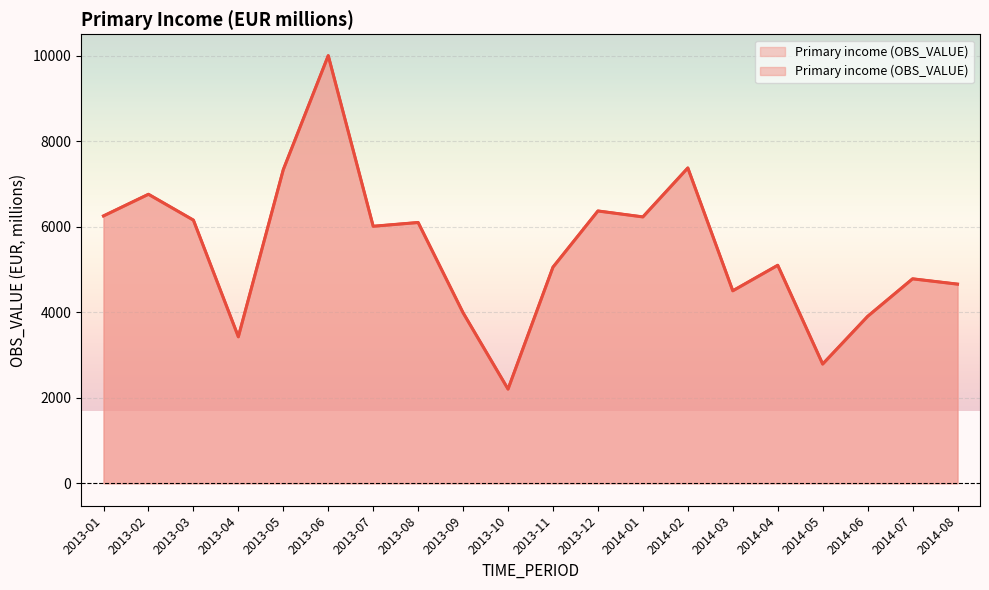

List the labels in order of value, smallest first.

2013-10, 2014-05, 2013-04, 2014-06, 2013-09, 2014-03, 2014-08, 2014-07, 2013-11, 2014-04, 2013-07, 2013-08, 2013-03, 2014-01, 2013-01, 2013-12, 2013-02, 2013-05, 2014-02, 2013-06